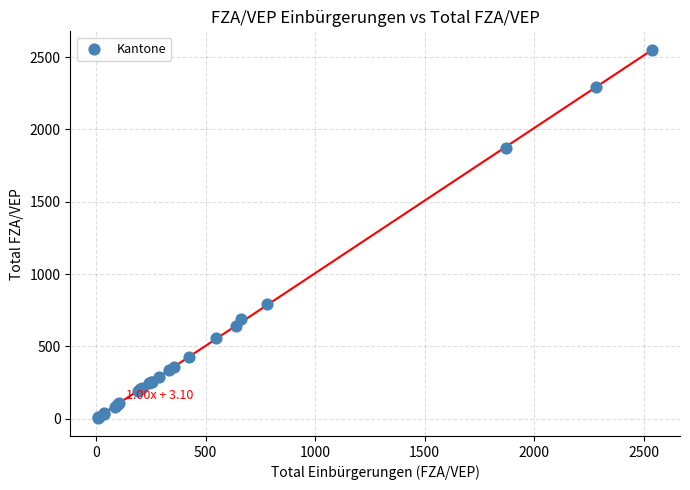

What Y value in the scatter plot is closest to 1278?

791